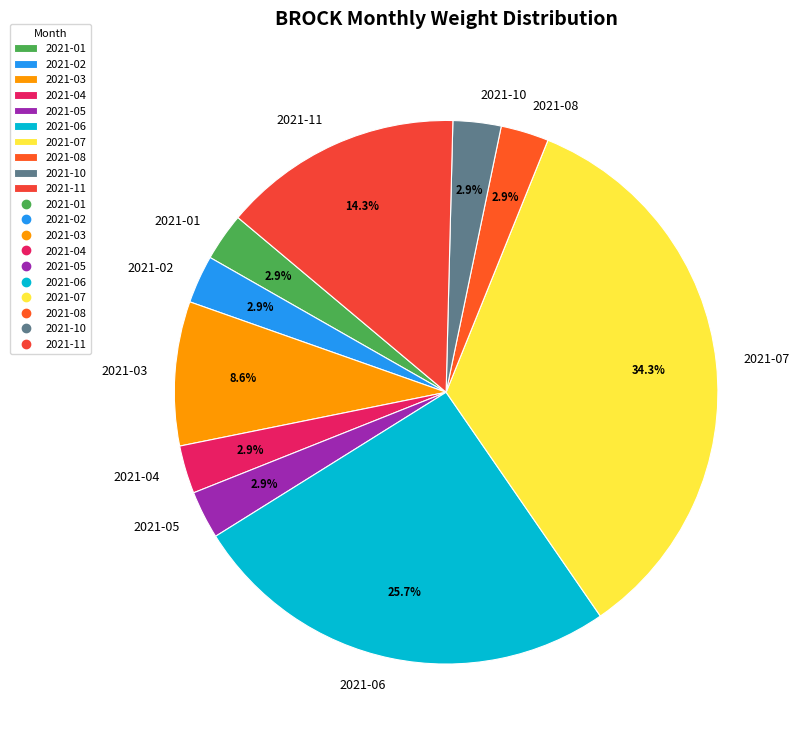

Is 2021-06 the majority of the pie?

No